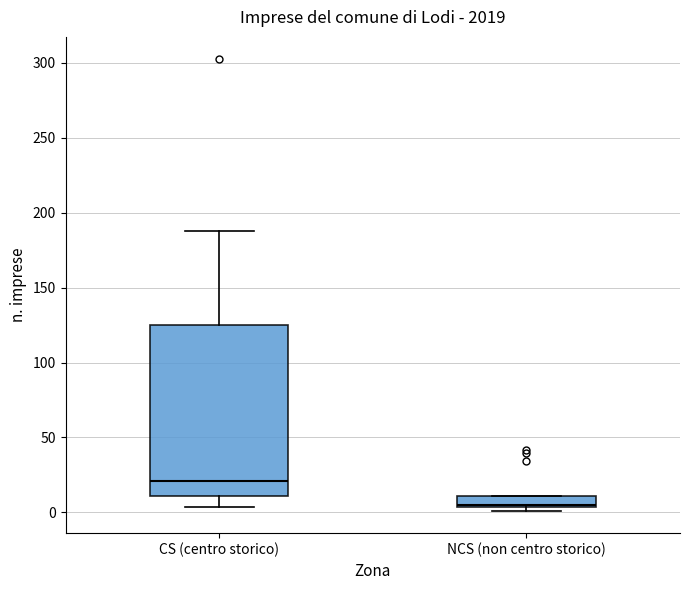

Where does the median line of the box for CS (centro storico) sit on the y-axis? The values are not printed on the chart, so give them approximately, as read against the axis.

20